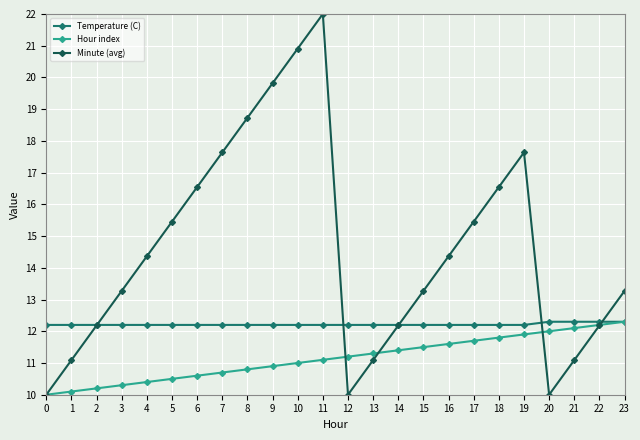

How many Temperature (C) values are between 12 and 13?

24